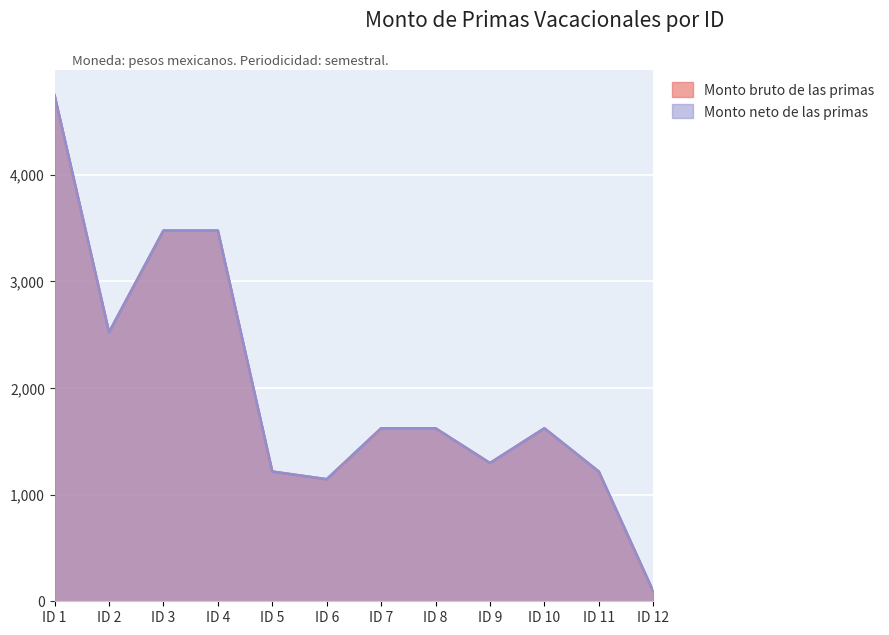

What is the value of the Monto bruto de las primas point at the 9th from the left?

1296.1